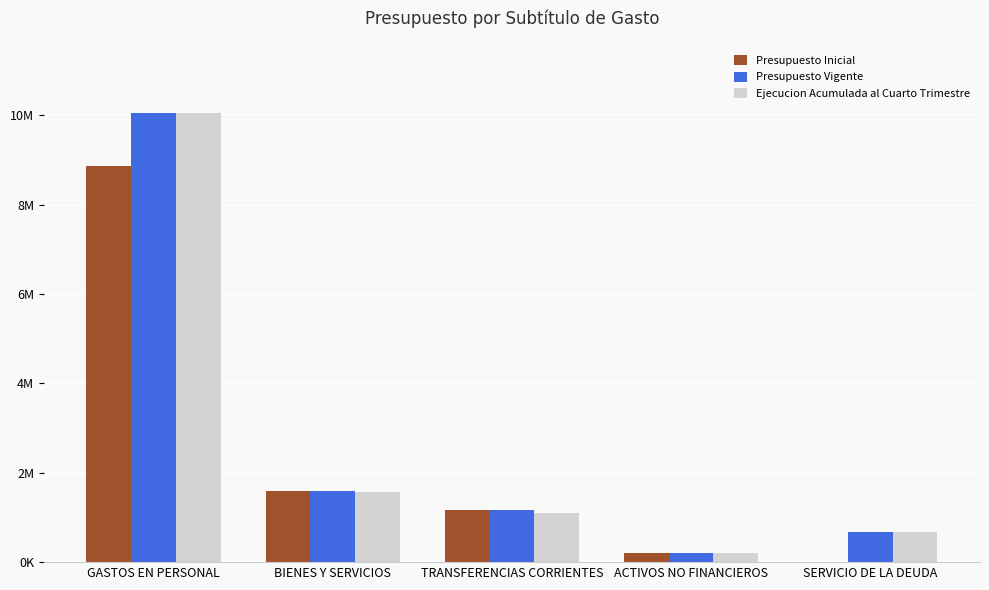

Are the bars horizontal?

No